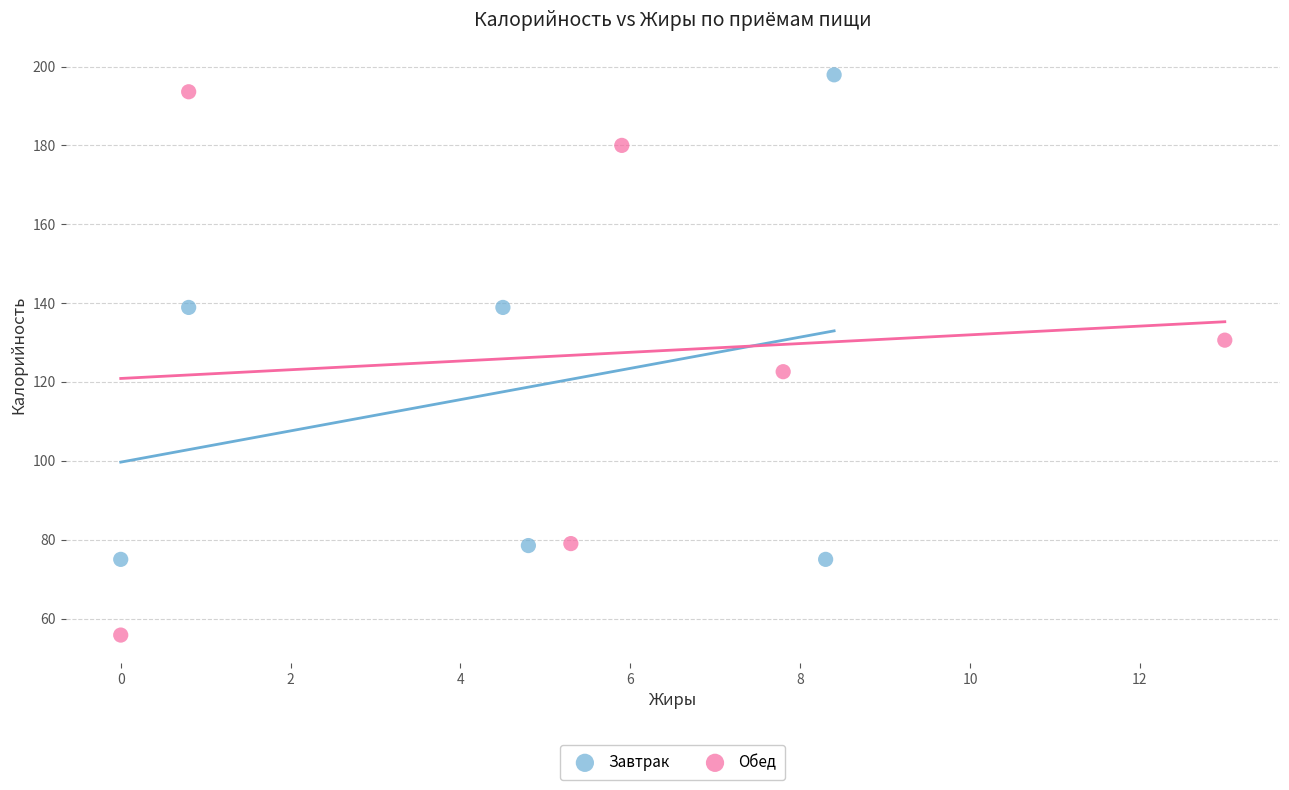

What are all the series names shown in the legend?

Завтрак, Обед